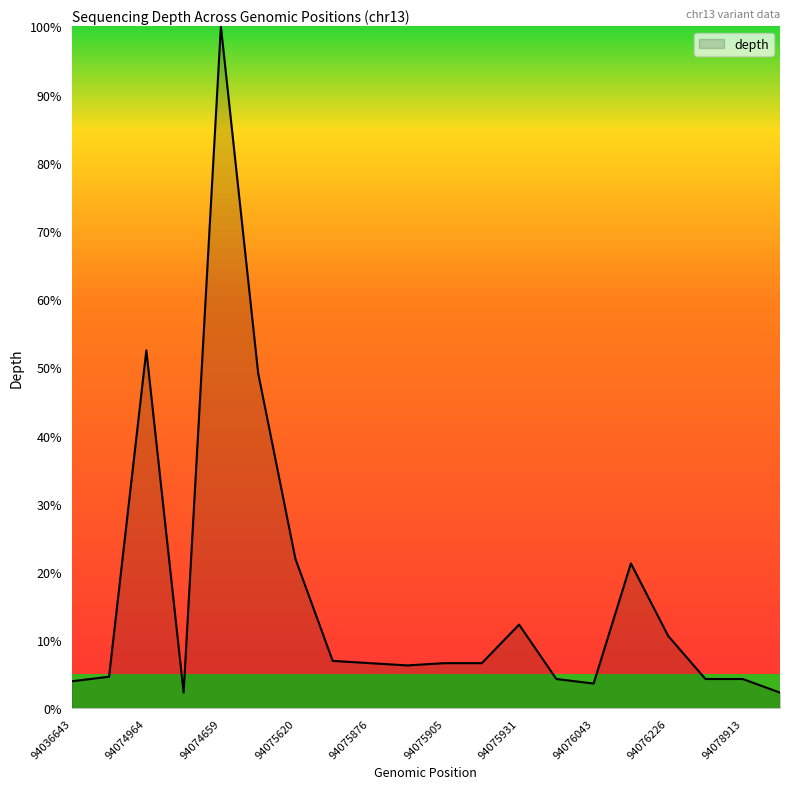

What is the smallest value displayed?

2.3